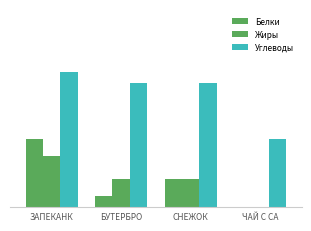

Is it true that Углеводы equals 24 at ЗАПЕКАНК?

True